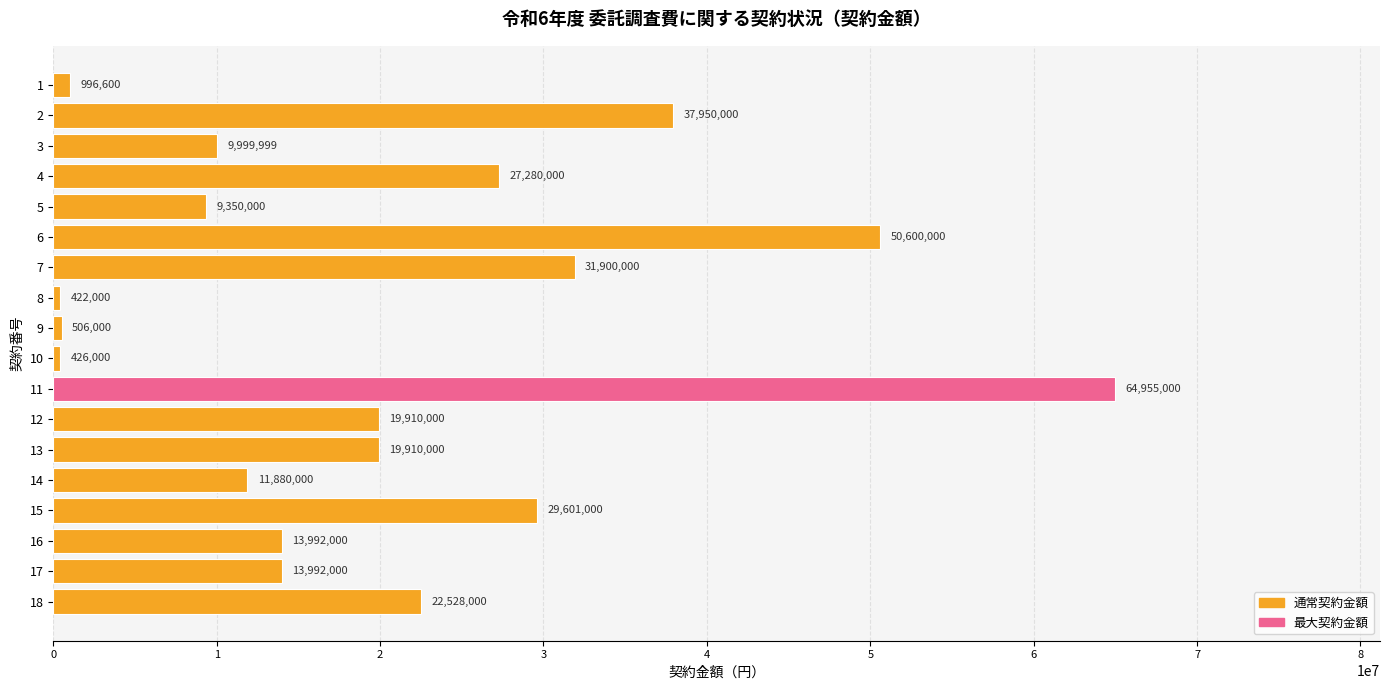

What is the approximate value at 2?

37950000